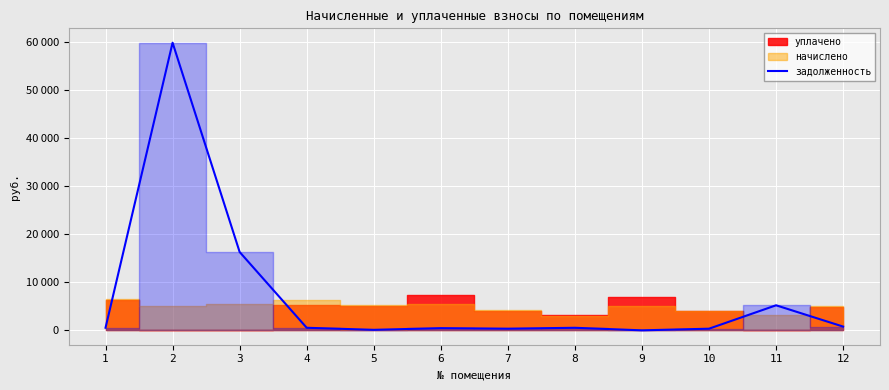

Which label corresponds to the largest value in the chart?

2